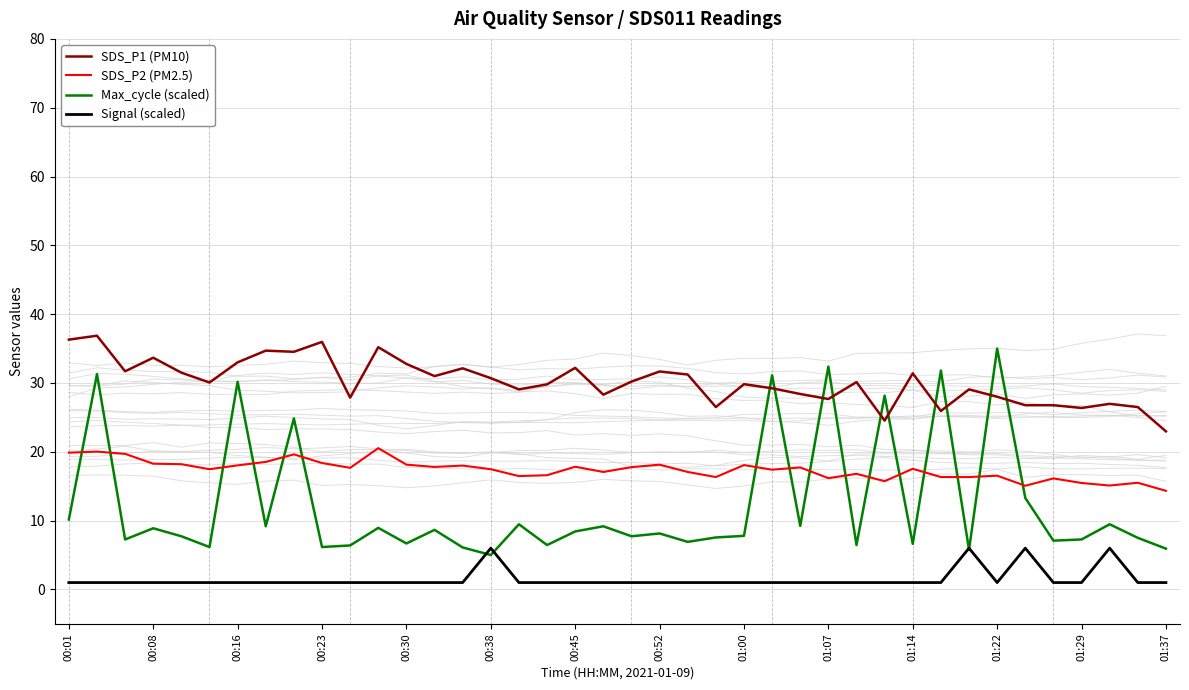

What is the minimum value for Signal (scaled)?

1.0